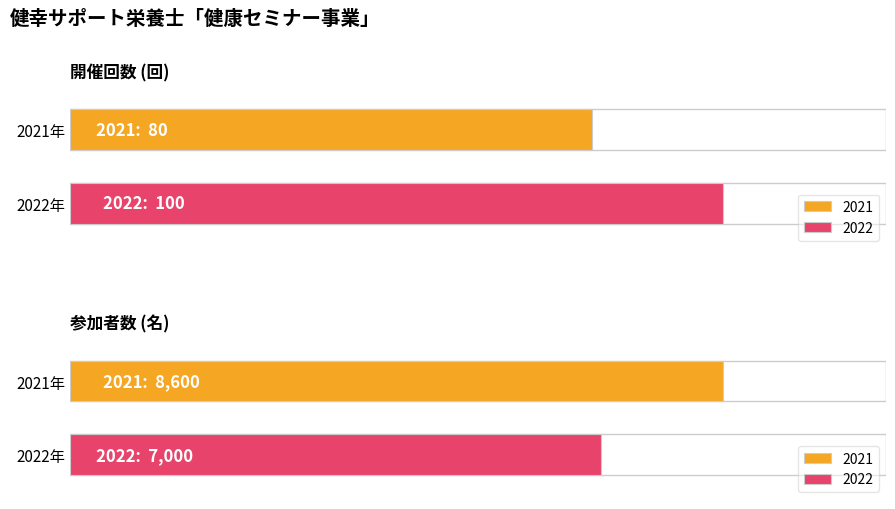

At which label is 2021 closest to 4340?

開催回数 (回)